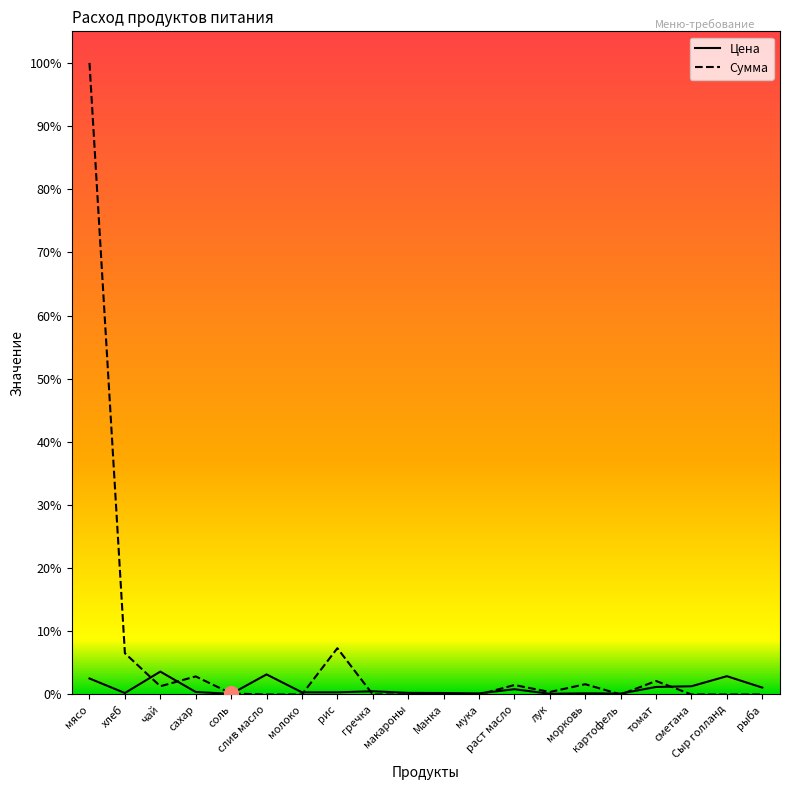

Rank the series by their maximum value, from lowest to highest.

Цена, Сумма